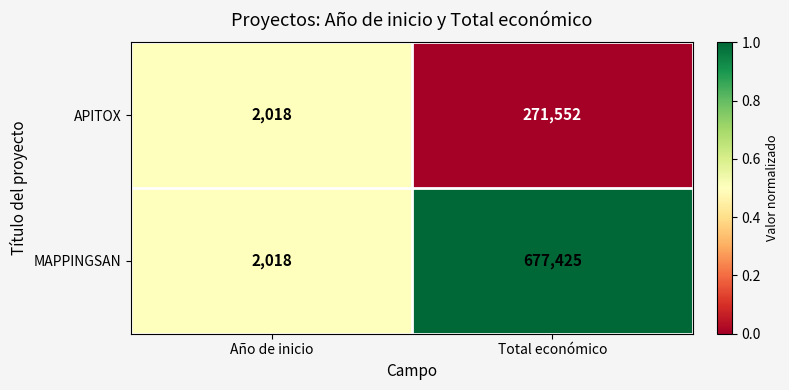

Where is MAPPINGSAN nearest to the value 339721?

Año de inicio